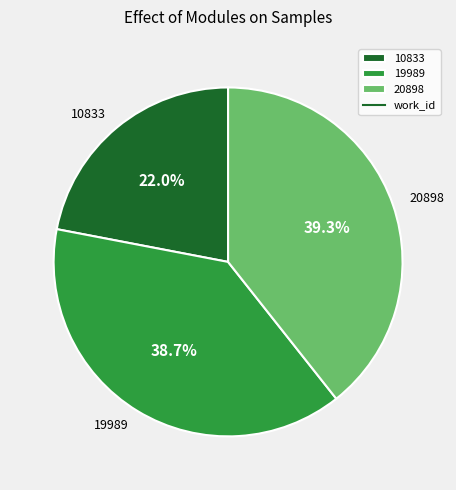

What is the largest slice in the pie chart?

20898